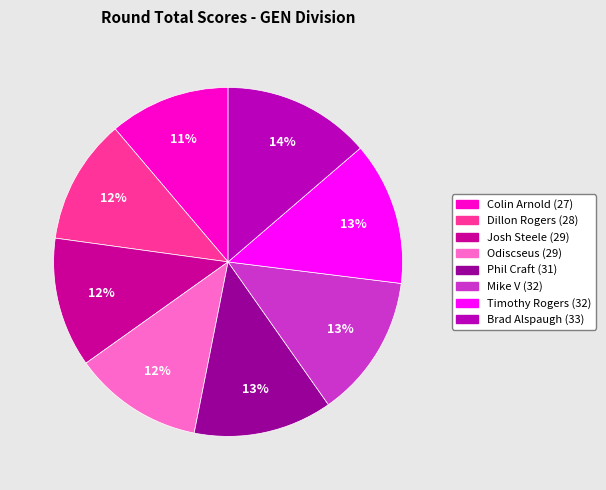

Does any single category account for the majority?

No